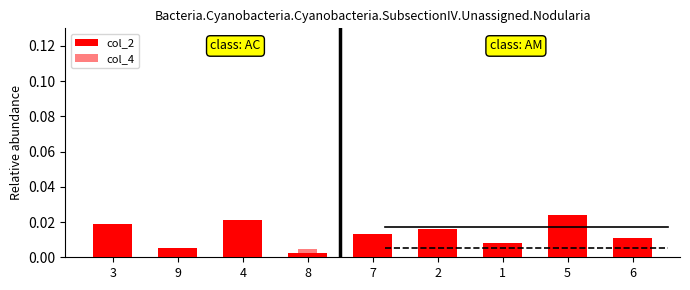

True or false: col_2 has a value of 0.0 at 9.

False